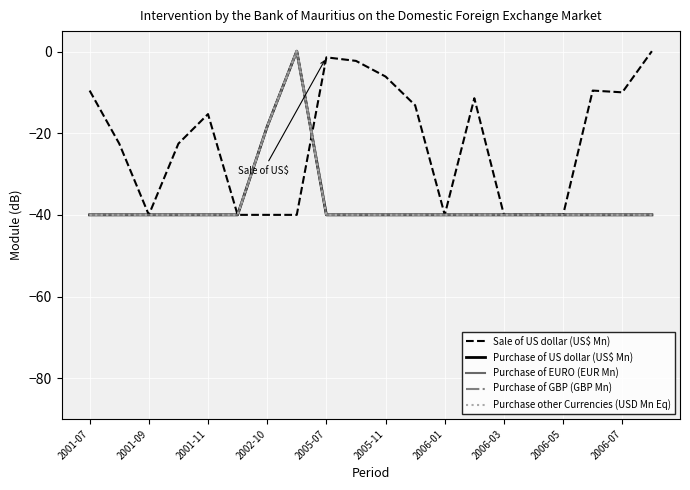

Is this an area chart (filled region under the line)?

No